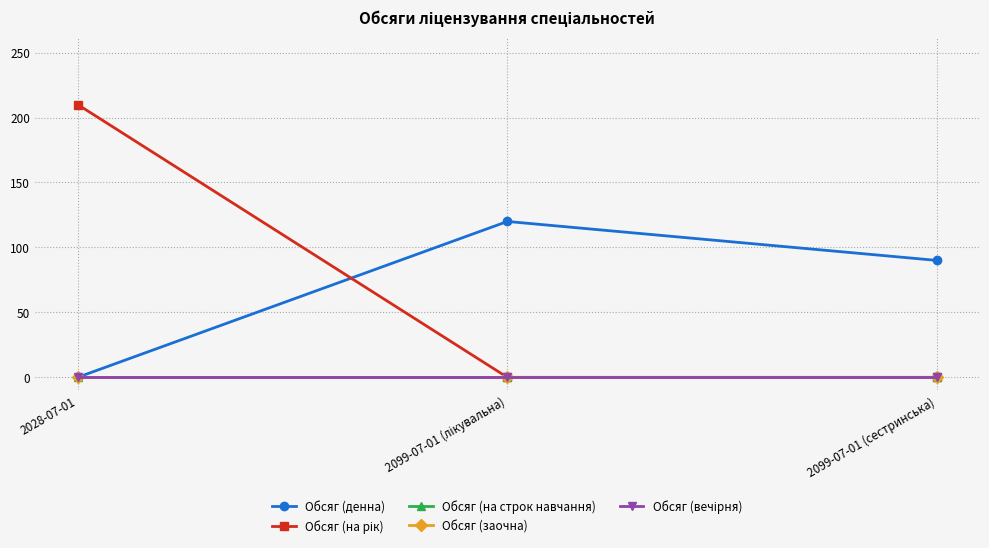

Is this an area chart (filled region under the line)?

No